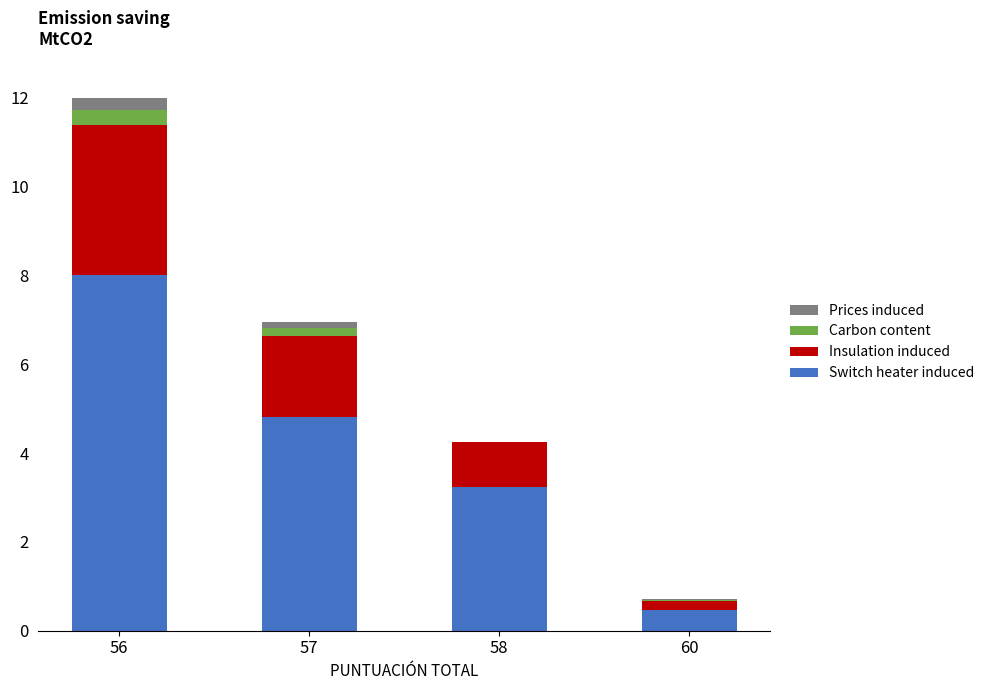

Count the number of data series in this chart.

4